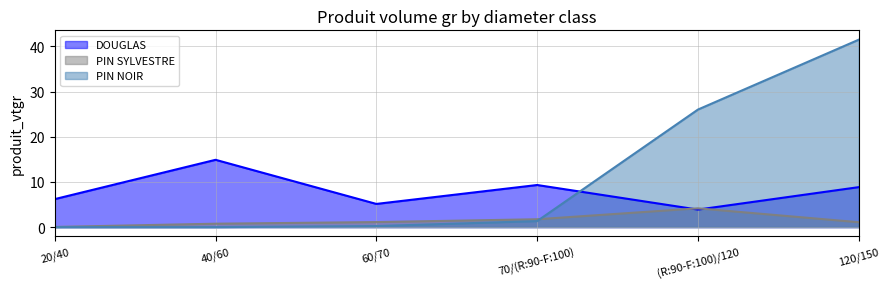

True or false: PIN SYLVESTRE has more than 0 interior local peaks.

True